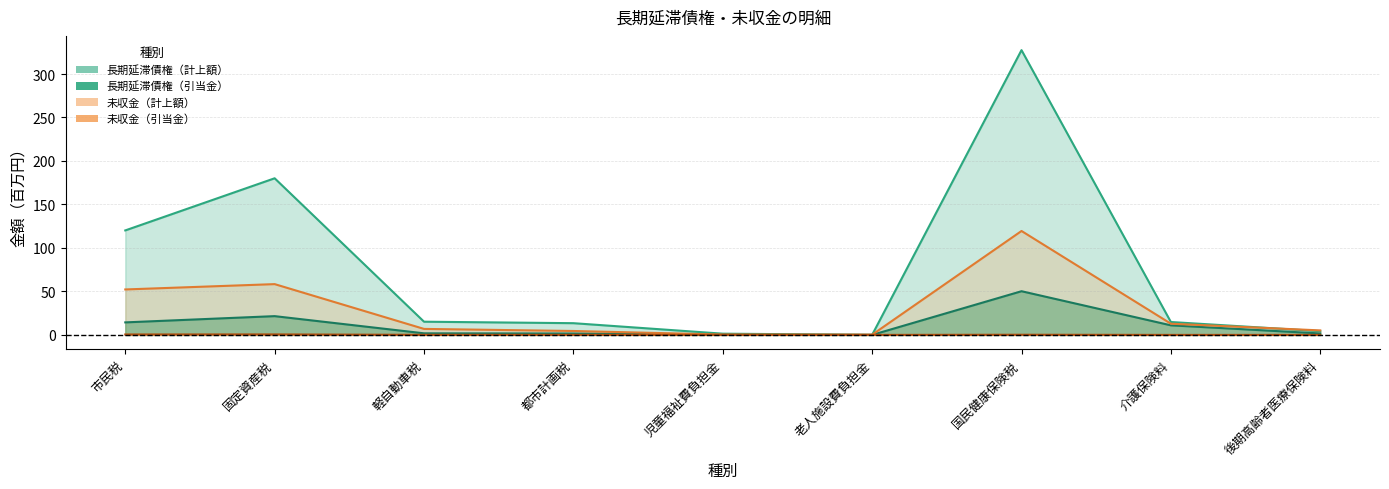

At which category is the sum across all series the highest?

国民健康保険税